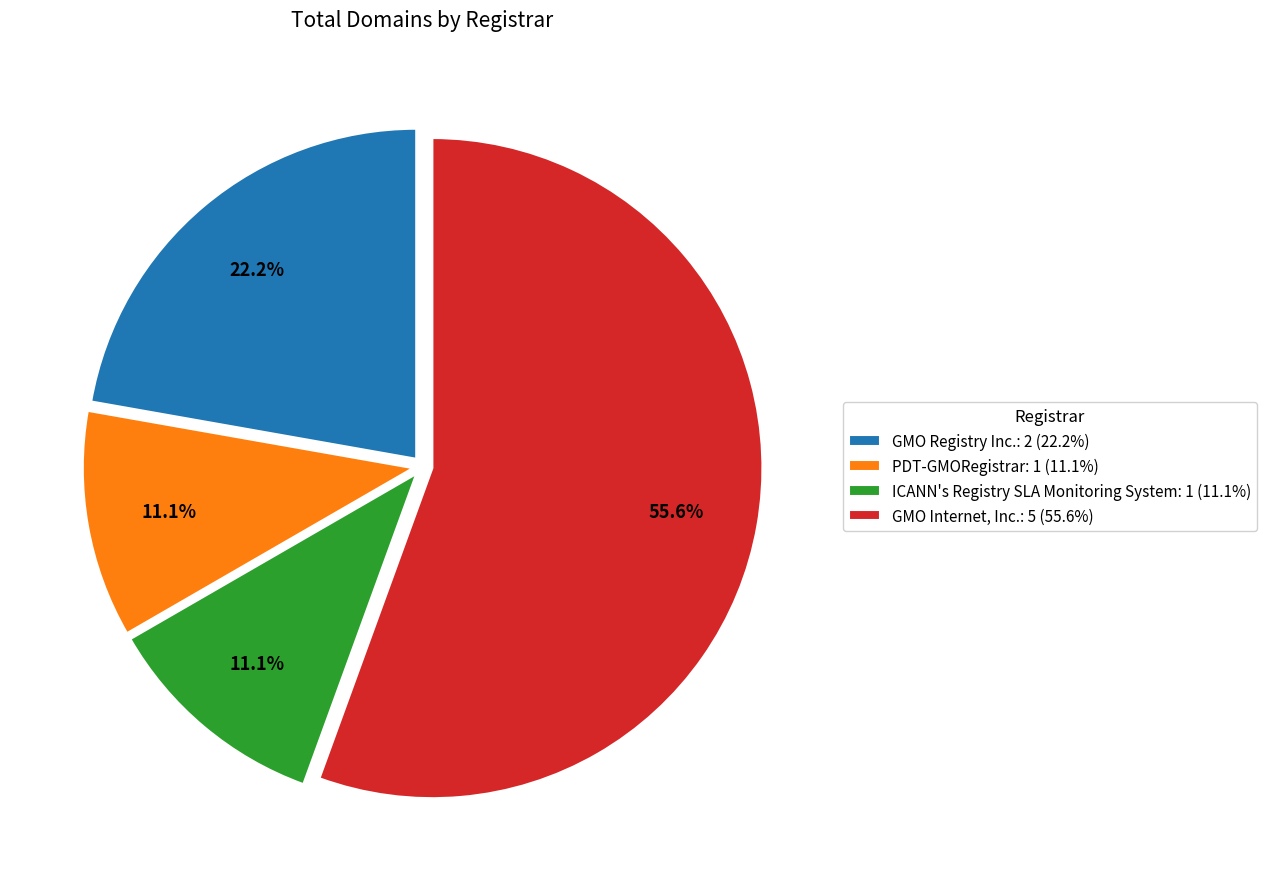

How many segments does this pie chart have?

4